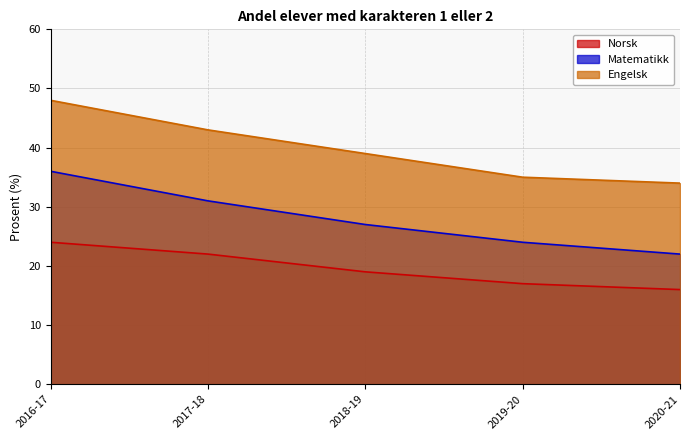

What position from the left is 2017-18?

2